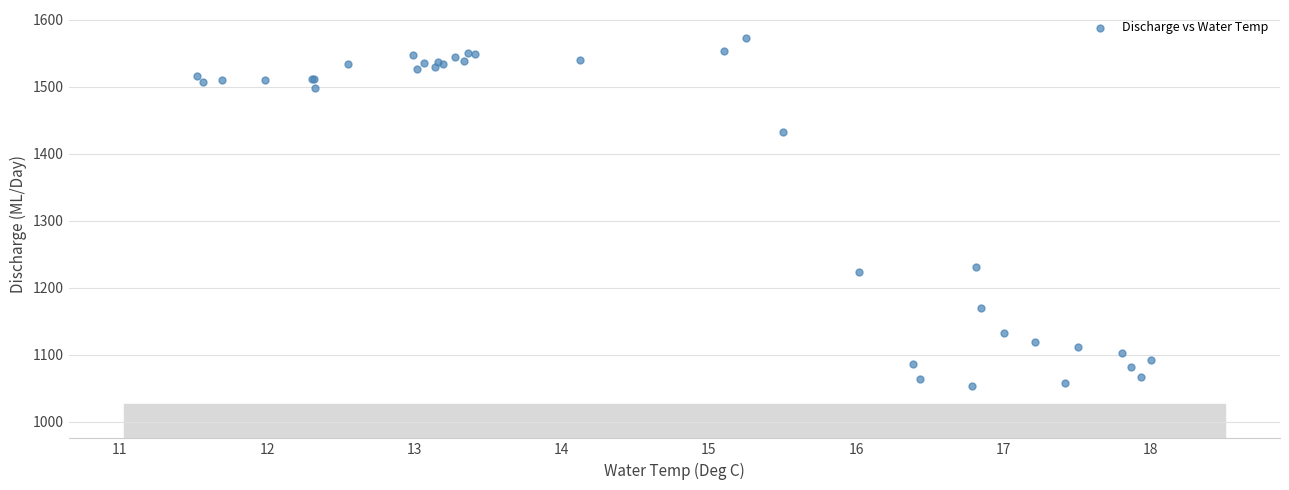

What Y value in the scatter plot is closest to 1313?

1231.3